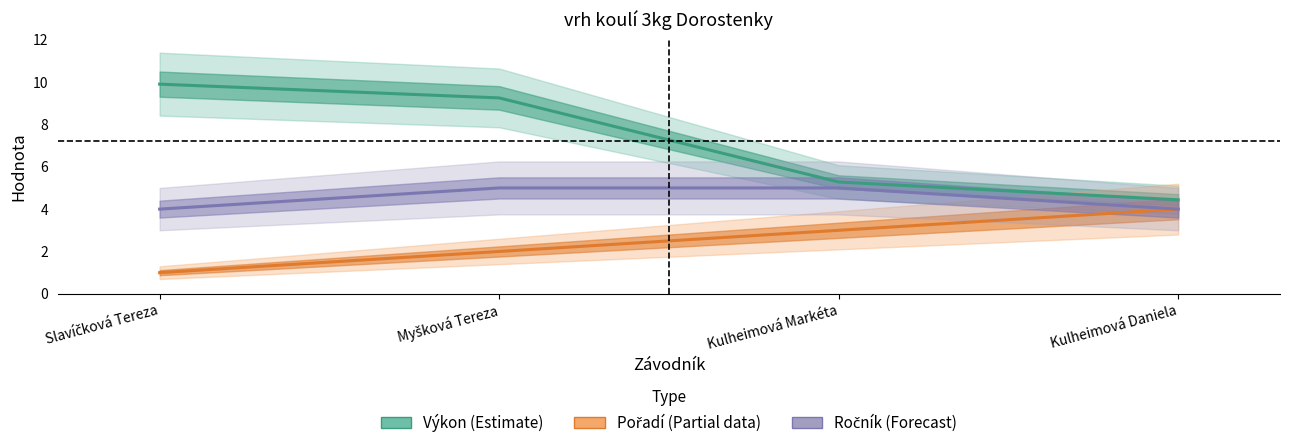

How many data points does each series have?

4